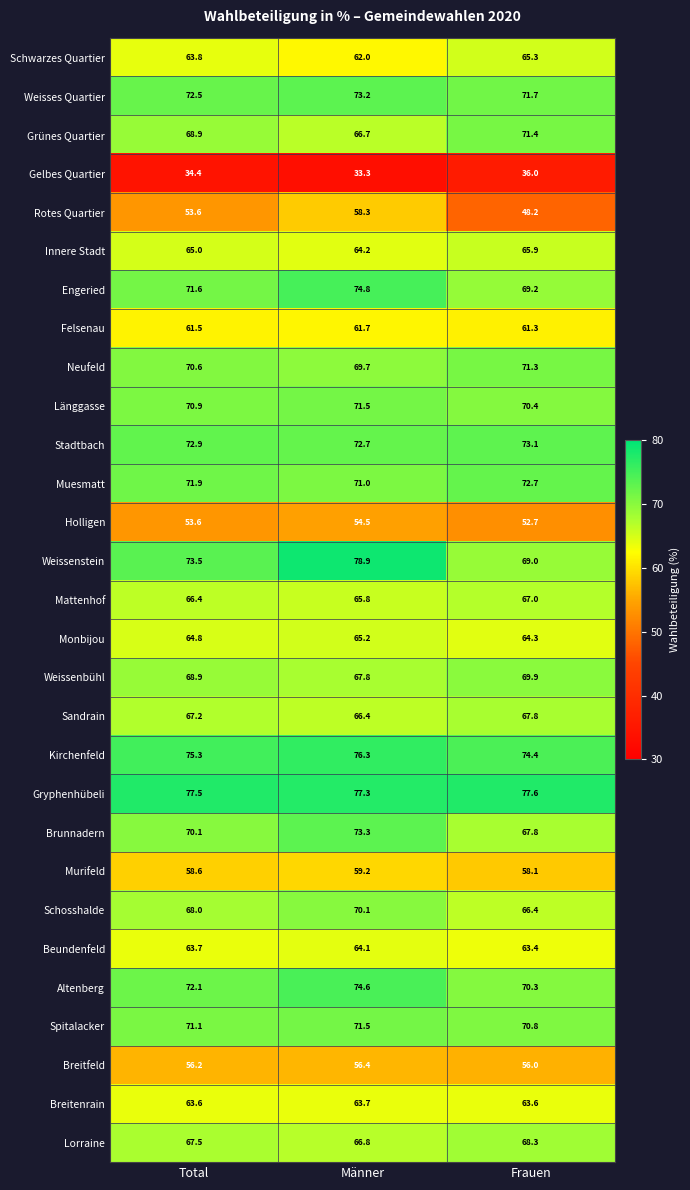

Where is Beundenfeld nearest to the value 63?

Frauen